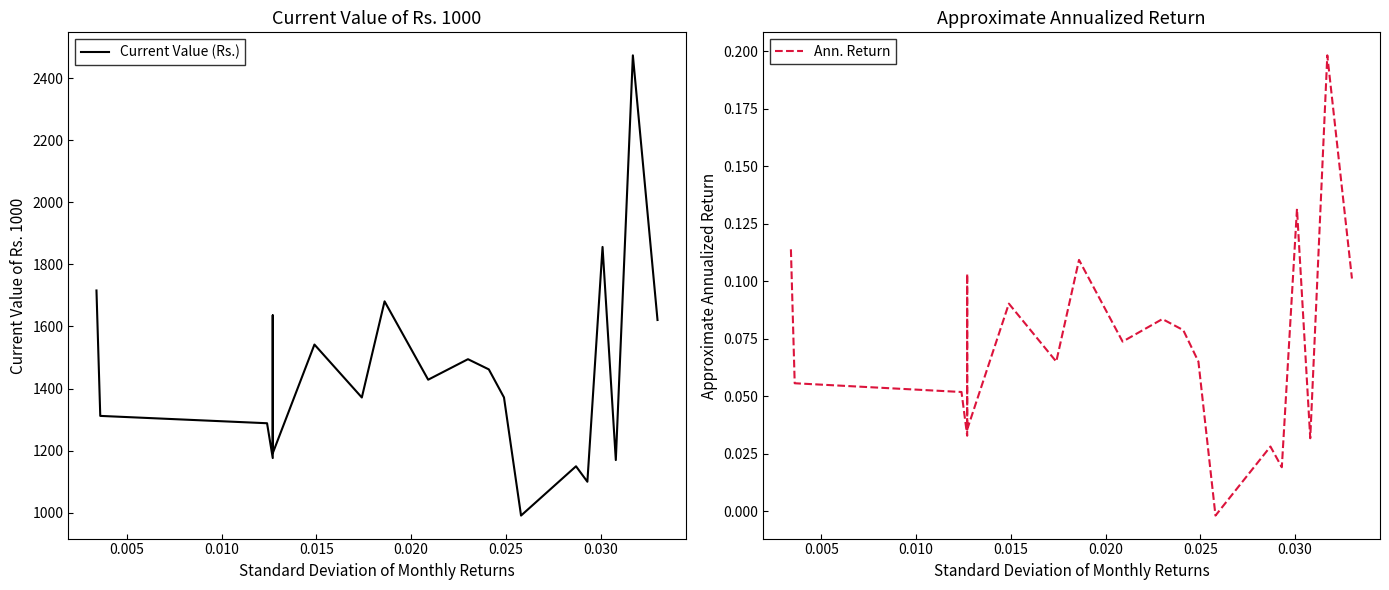

What are all the series names shown in the legend?

Current Value (Rs.), Ann. Return